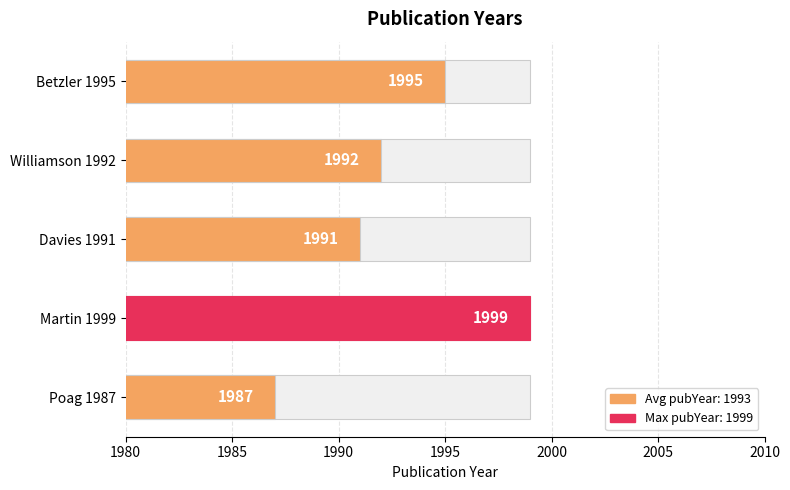

What is the difference between the maximum and minimum values?

12